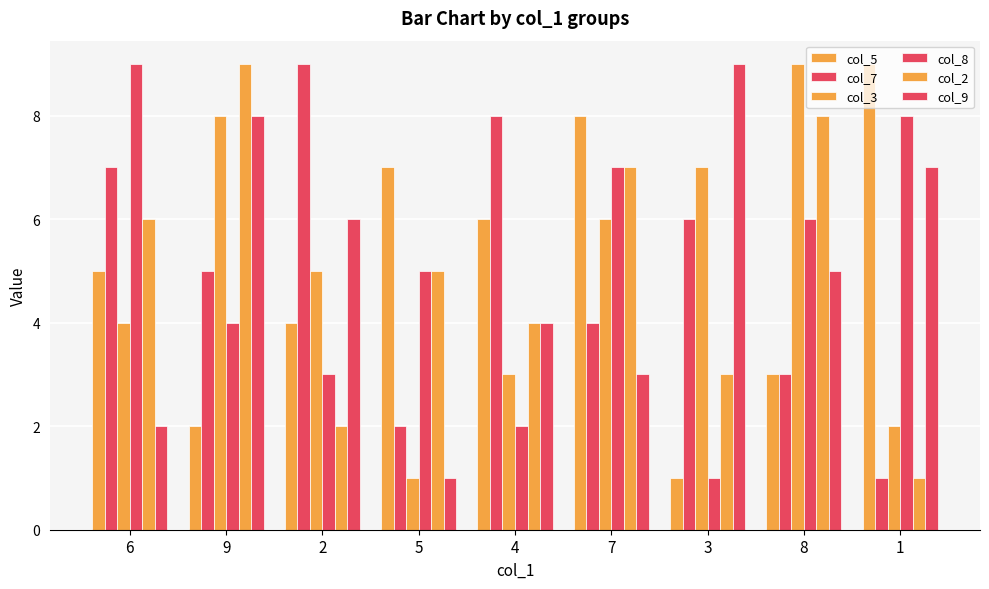

Which series has the largest total across all categories?

col_5